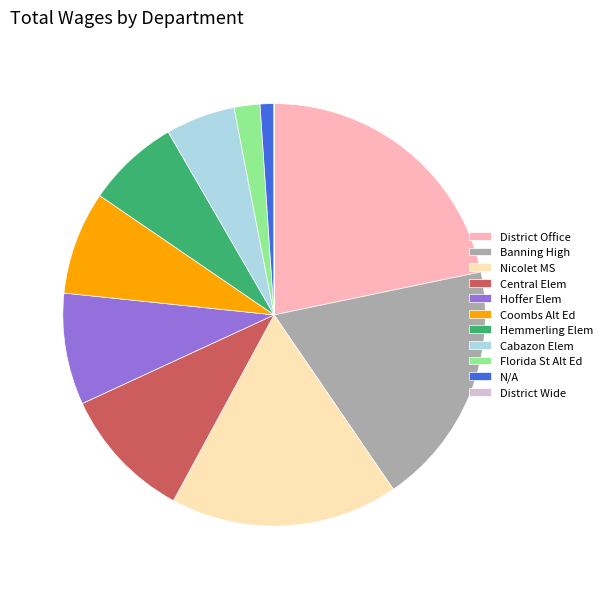

What is the largest slice in the pie chart?

District Office